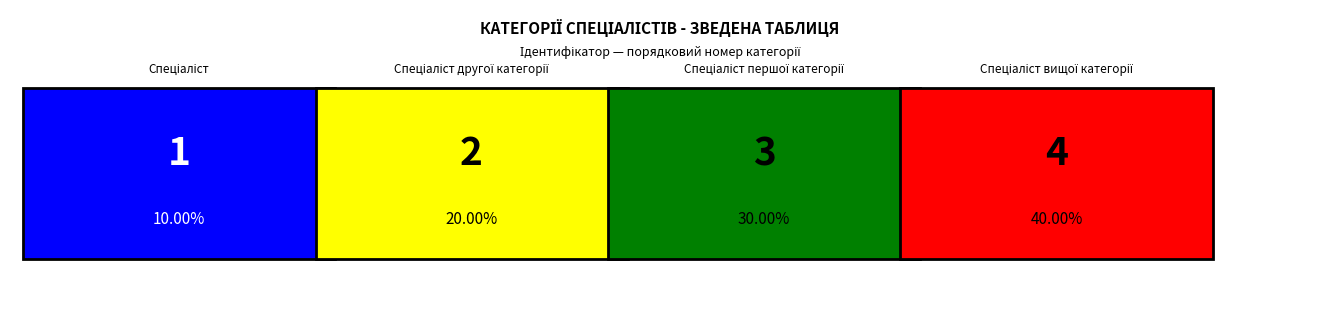

What is the smallest value displayed?

1